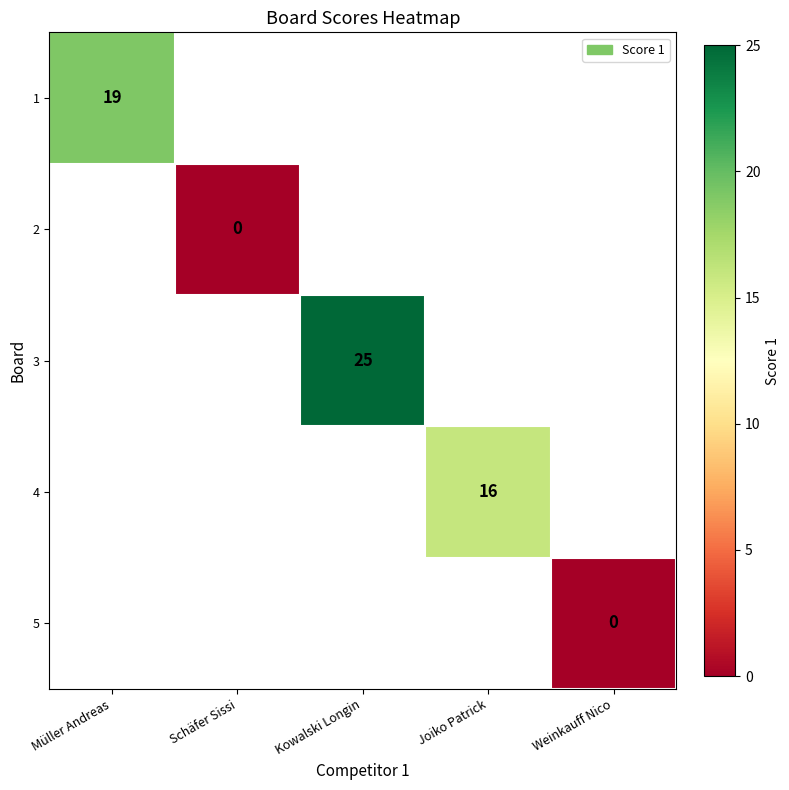

At which label is 1 closest to 19?

Müller Andreas